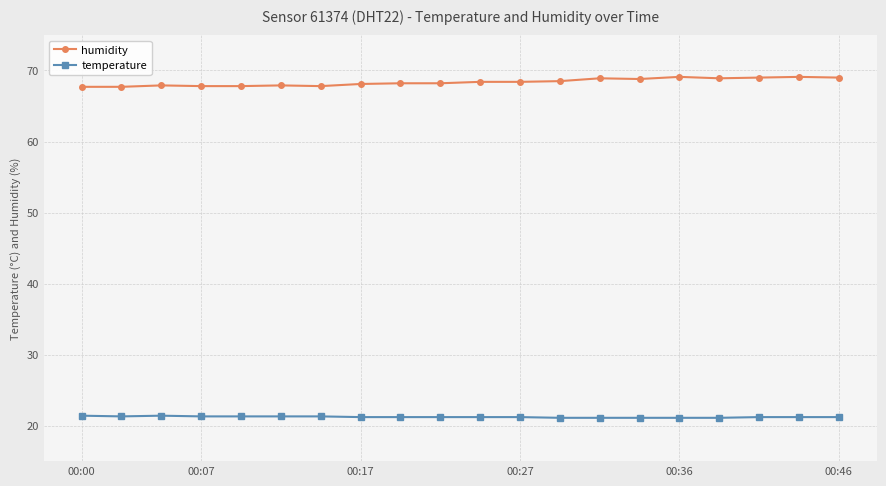

True or false: temperature and humidity cross at least once.

False